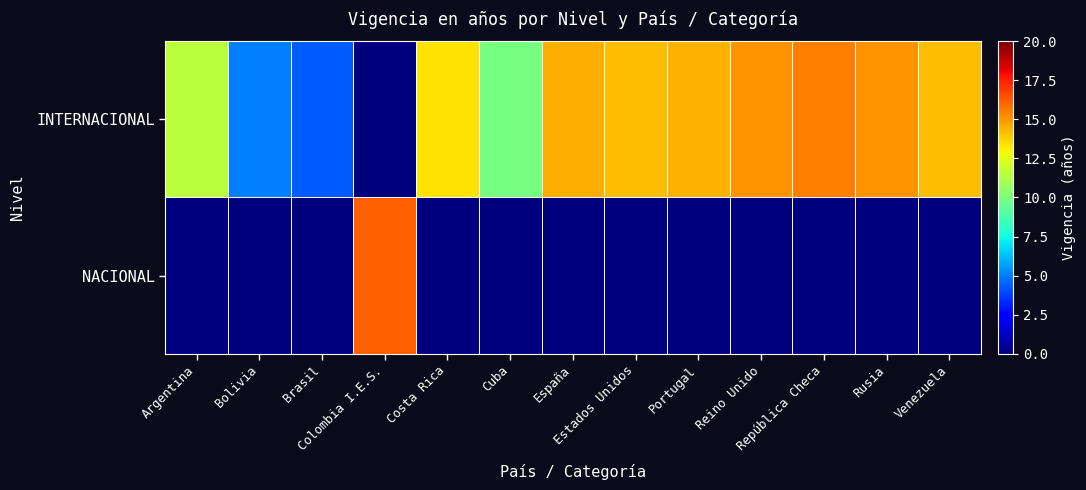

Which series has the largest range (max minus min)?

NACIONAL